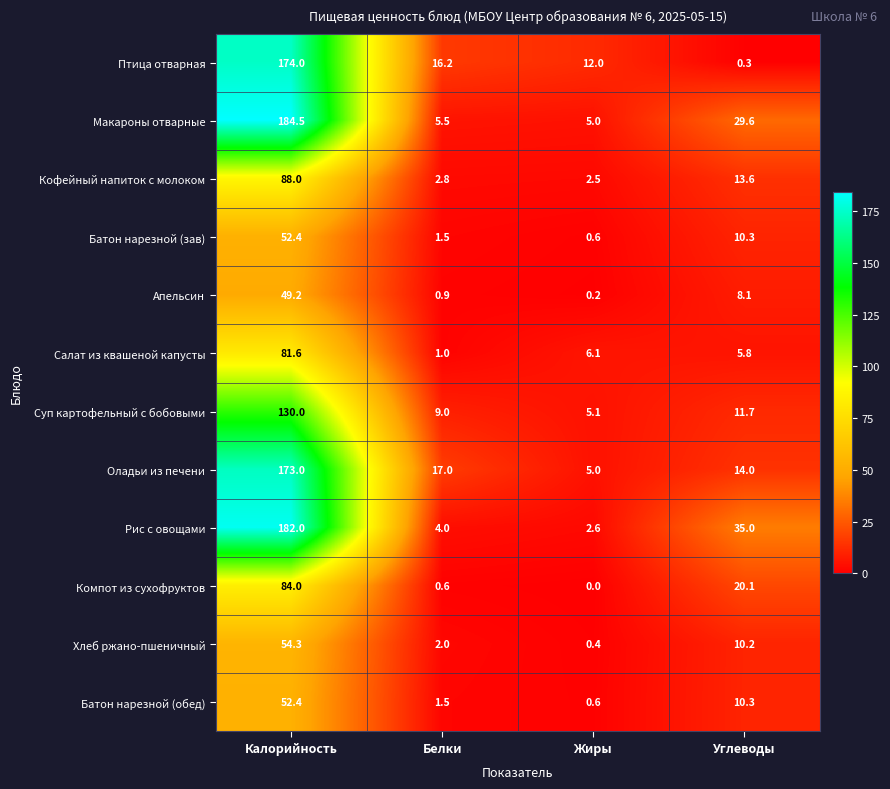

List the labels in order of Апельсин value, largest first.

Калорийность, Углеводы, Белки, Жиры